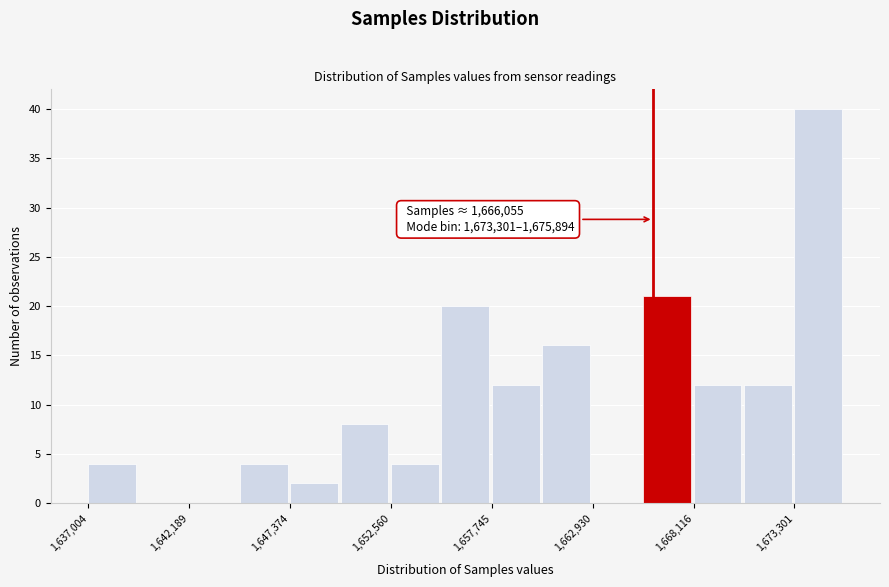

Around what value on the x-axis is the tallest bar? Give the approximate position of its centre, as read against the axis.

1675000